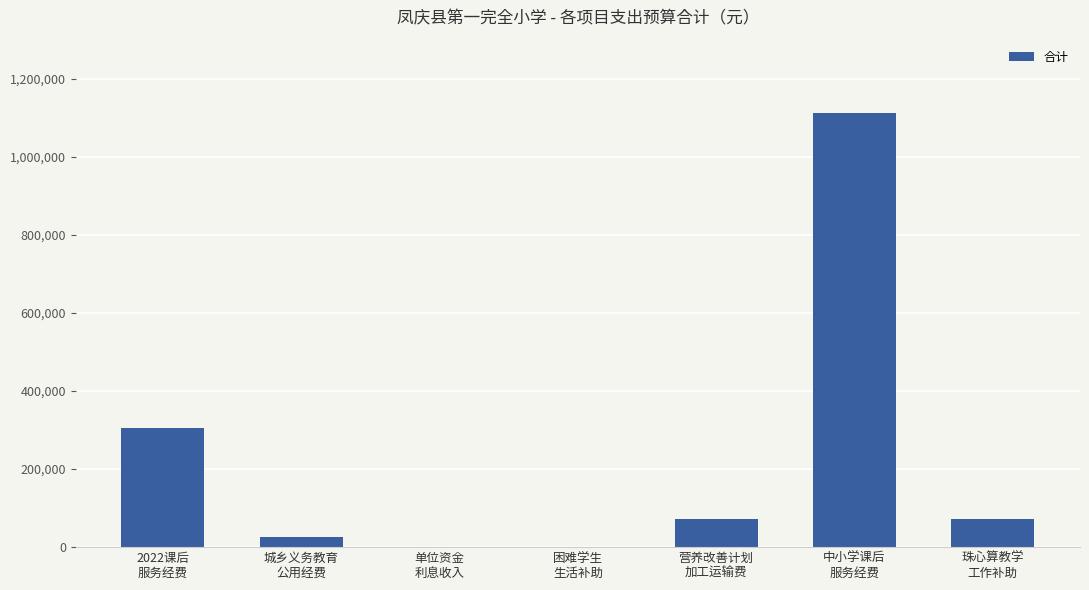

What is the greatest value displayed?

1113400